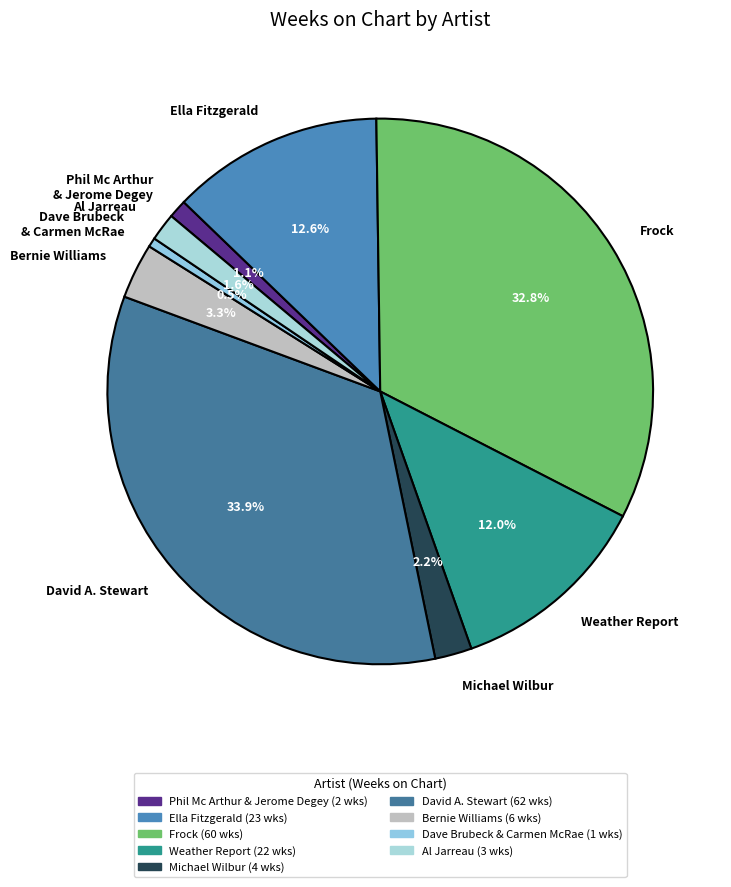

Which category has the smallest portion of the pie?

Dave Brubeck & Carmen McRae